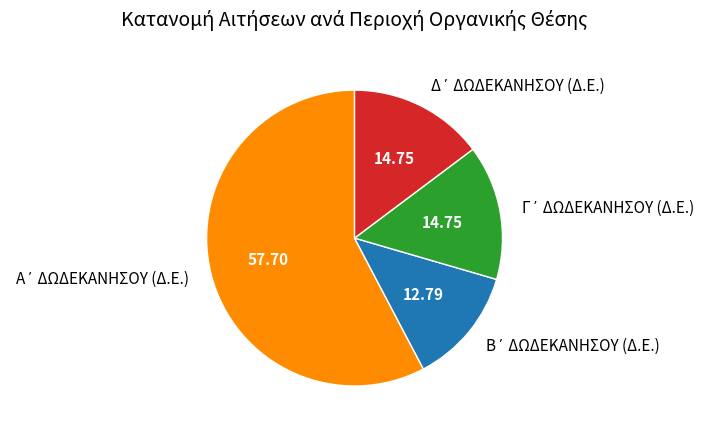

Which has a higher value, Β΄ ΔΩΔΕΚΑΝΗΣΟΥ (Δ.Ε.) or Δ΄ ΔΩΔΕΚΑΝΗΣΟΥ (Δ.Ε.)?

Δ΄ ΔΩΔΕΚΑΝΗΣΟΥ (Δ.Ε.)